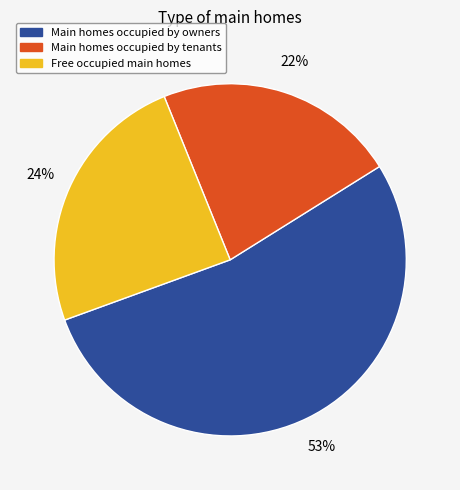

To the nearest percent, what is the difference between the largest and smallest slice percentages?

31%